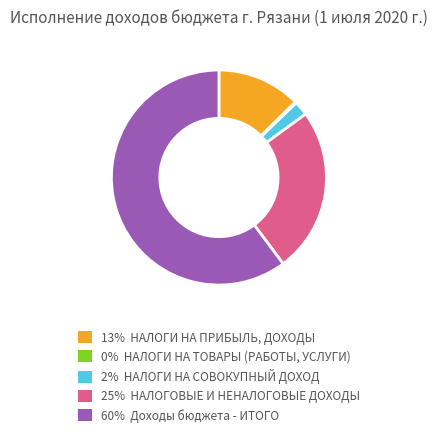

Which category has the biggest portion of the pie?

Доходы бюджета - ИТОГО